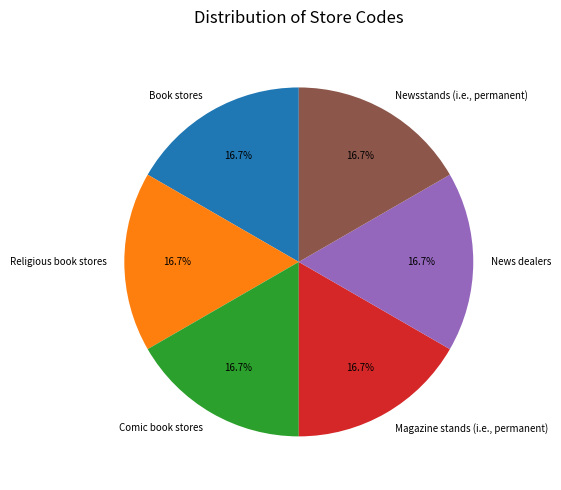

How many segments does this pie chart have?

6